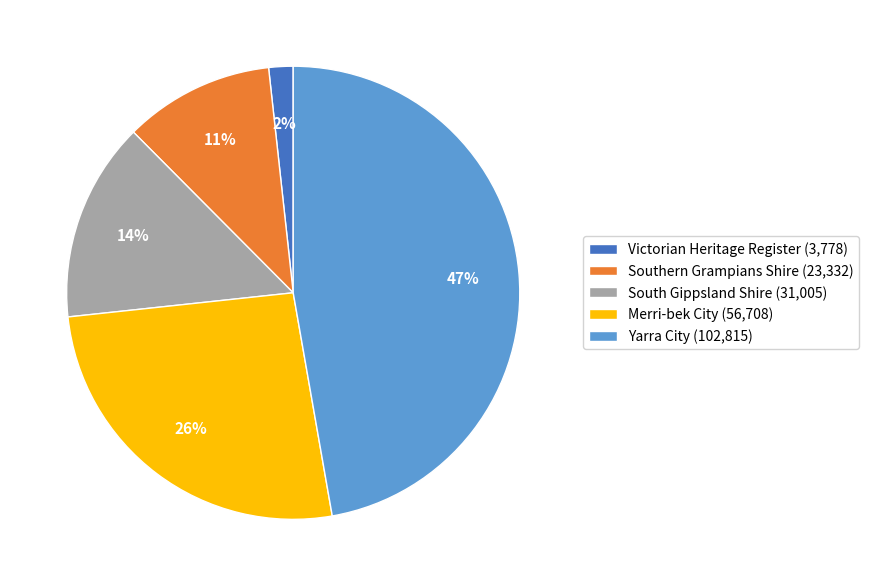

To the nearest percent, what is the average slice percentage?

20%